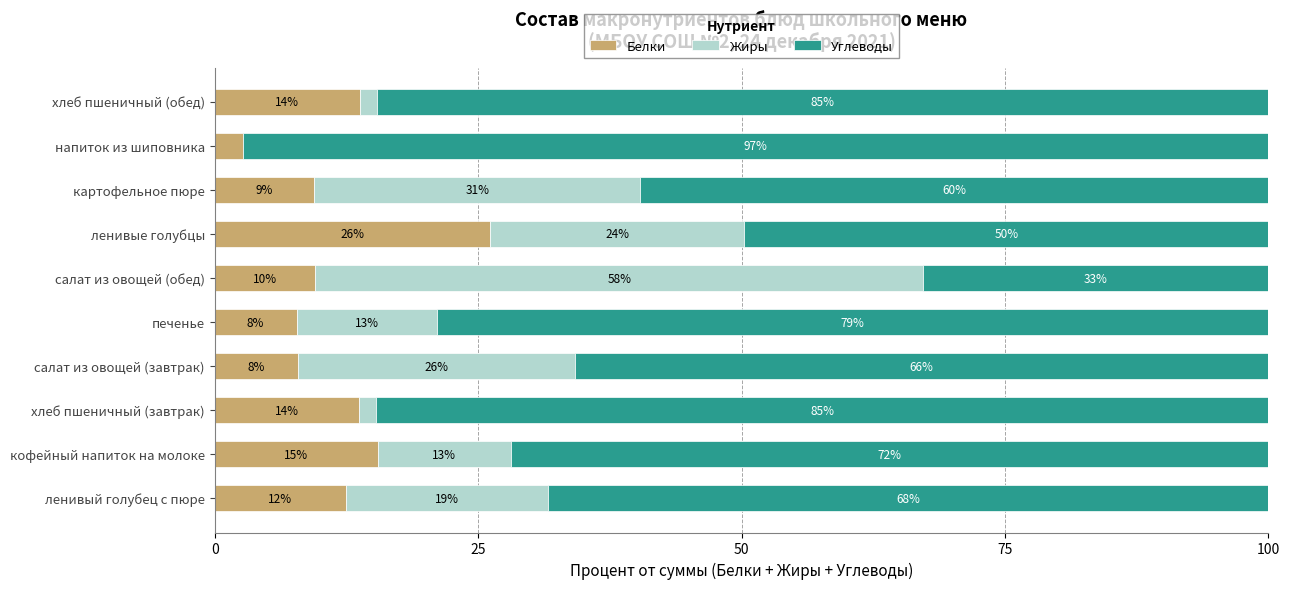

What are all the series names shown in the legend?

Белки, Жиры, Углеводы